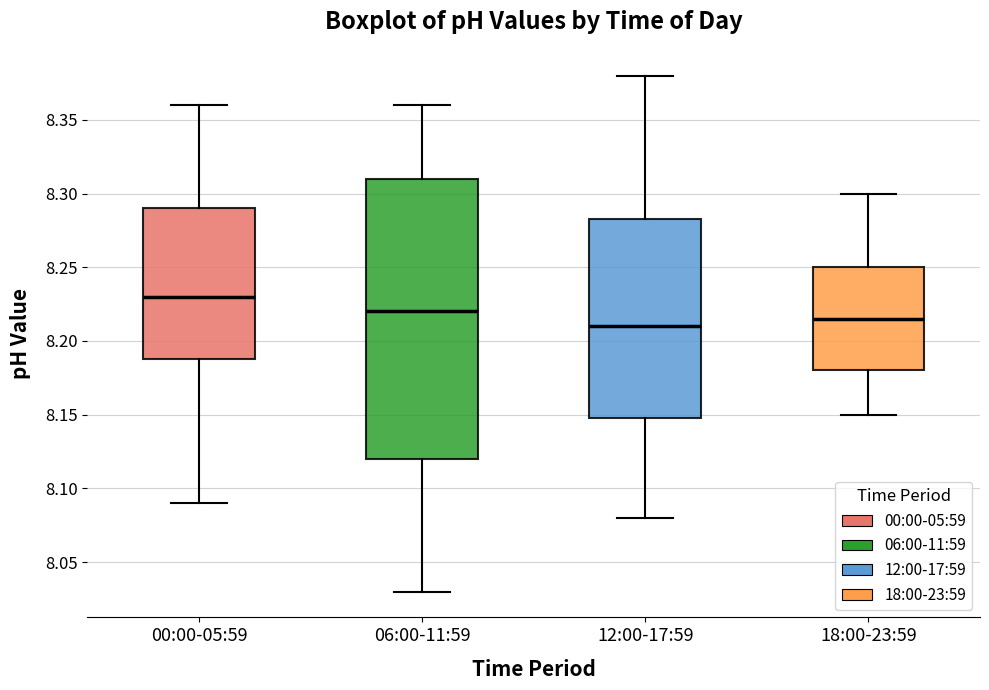

Where is the lower edge of the box for 00:00-05:59 on the y-axis? The values are not printed on the chart, so give them approximately, as read against the axis.

8.190